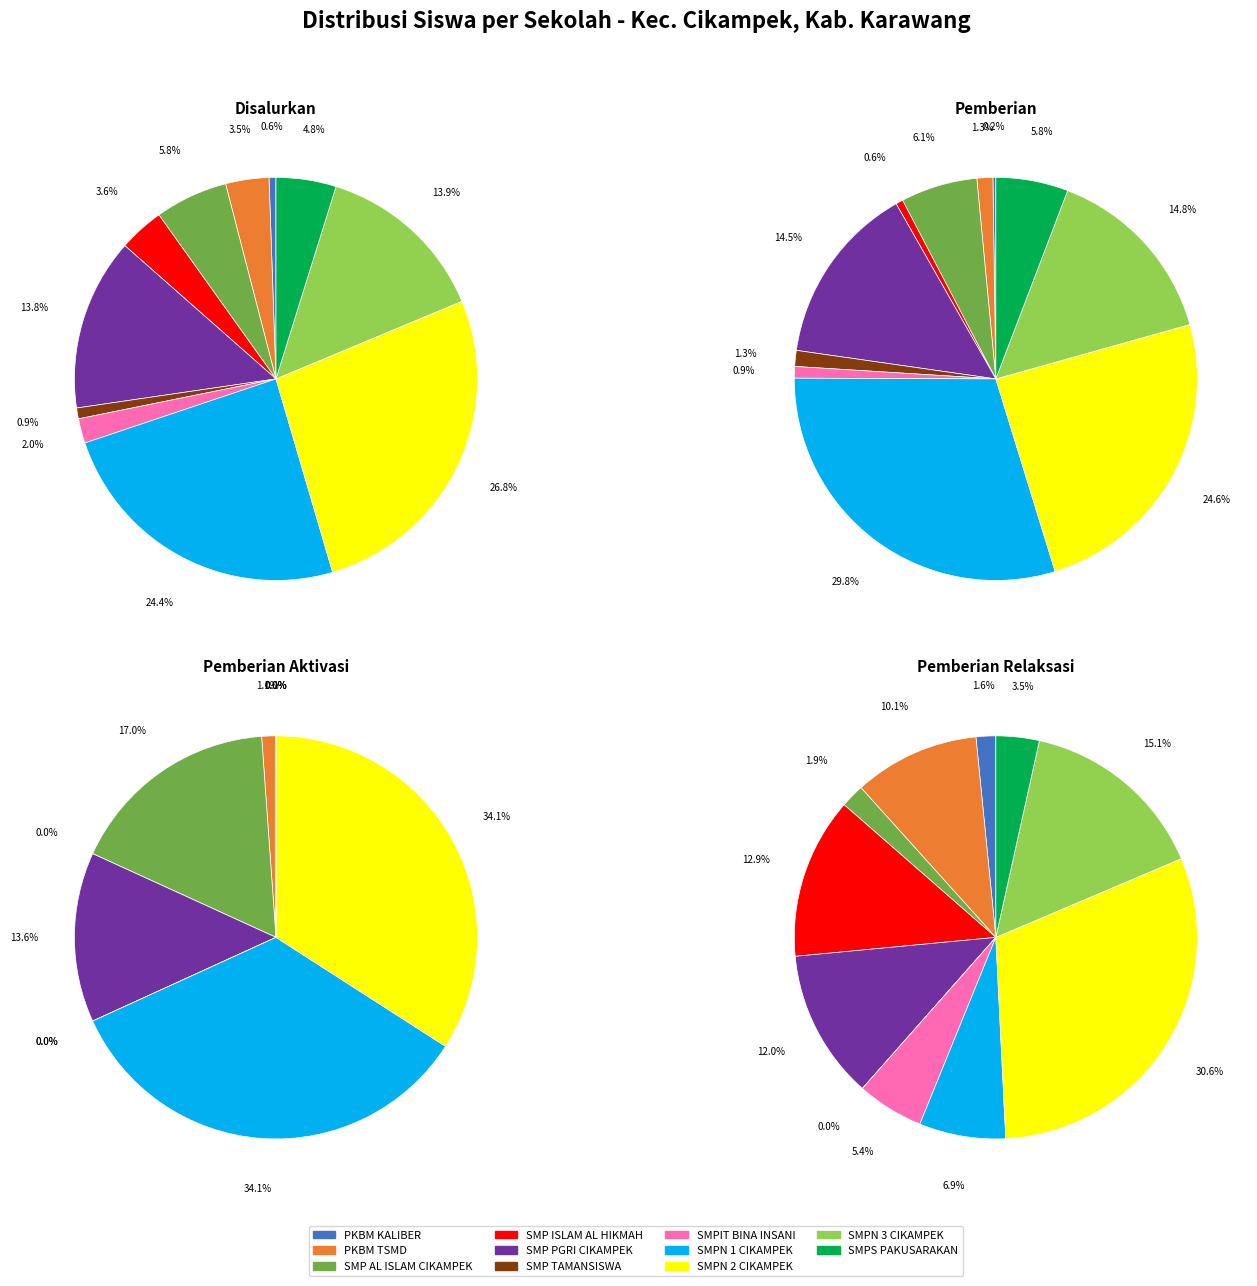

Does SMP PGRI CIKAMPEK account for over 50% of the chart?

No